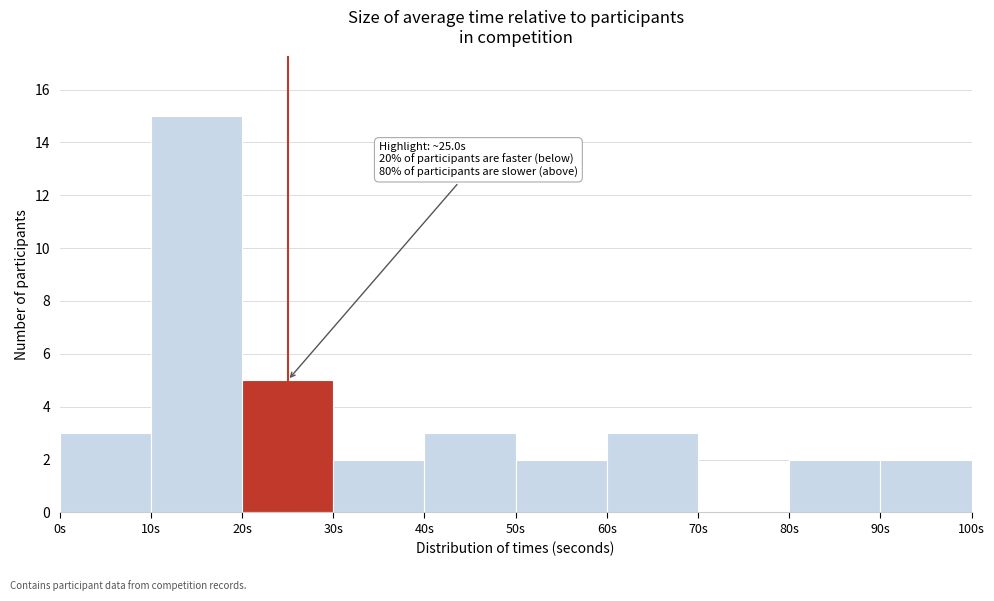

Over which range of the x-axis is the bar tallest?

10 to 20